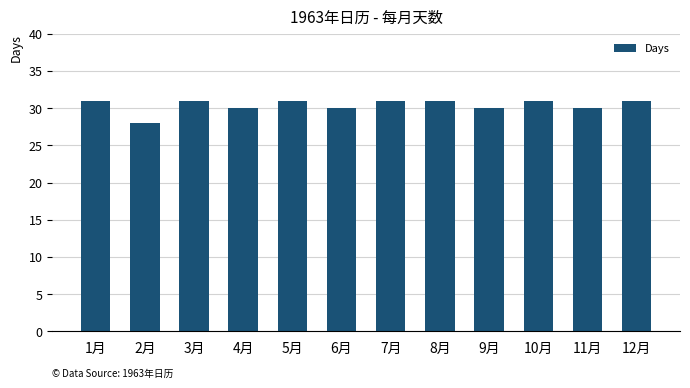

Which category has the lowest value across all series?

2月